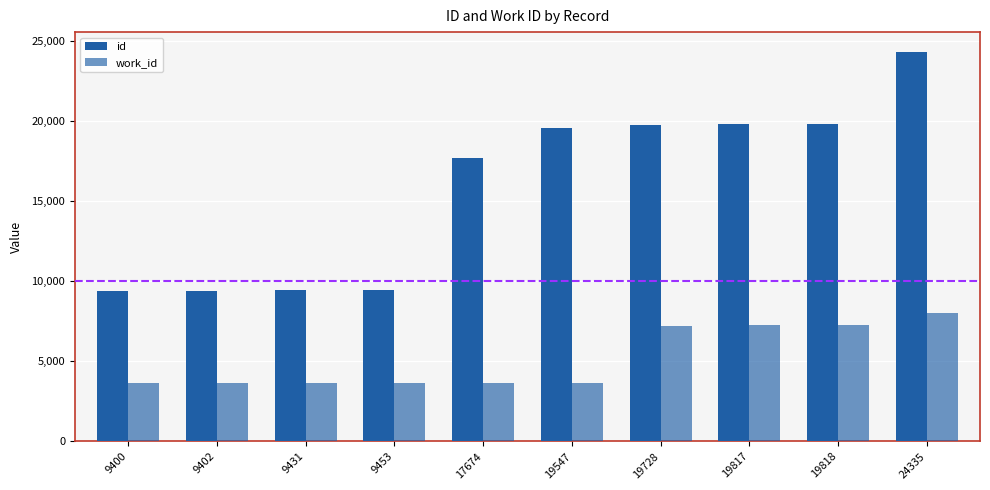

What is the lowest value of the work_id series?

3617